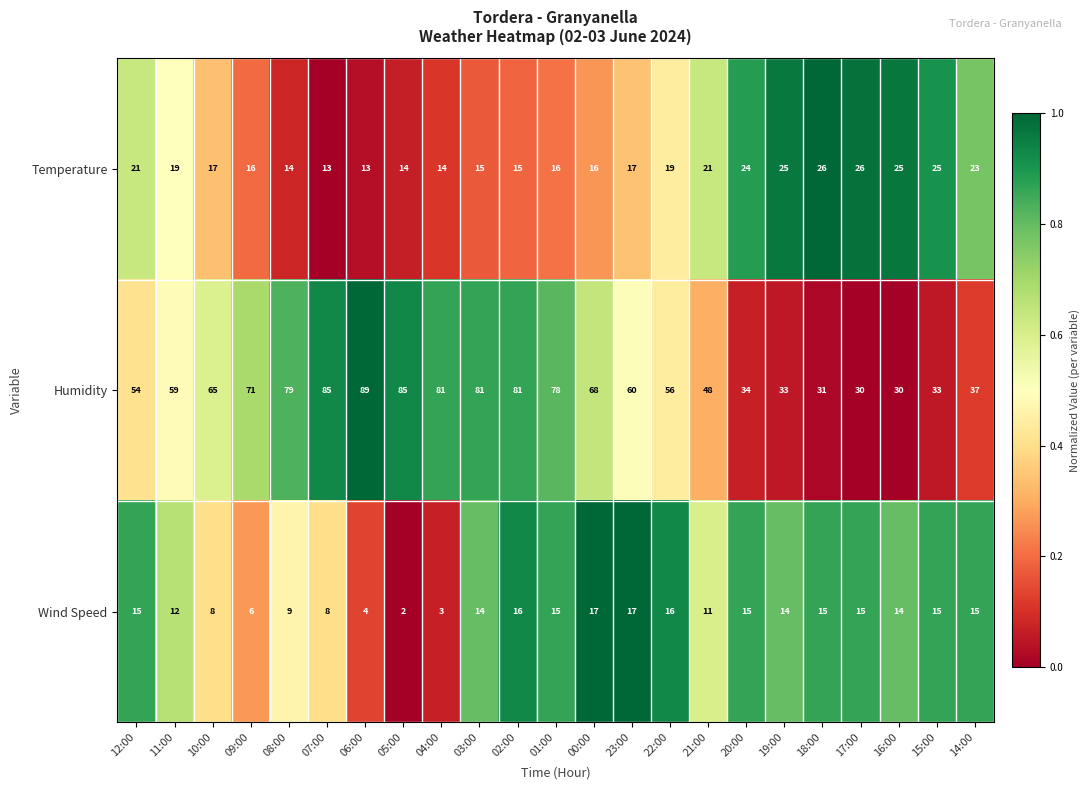

At which category is the sum across all series the highest?

02:00